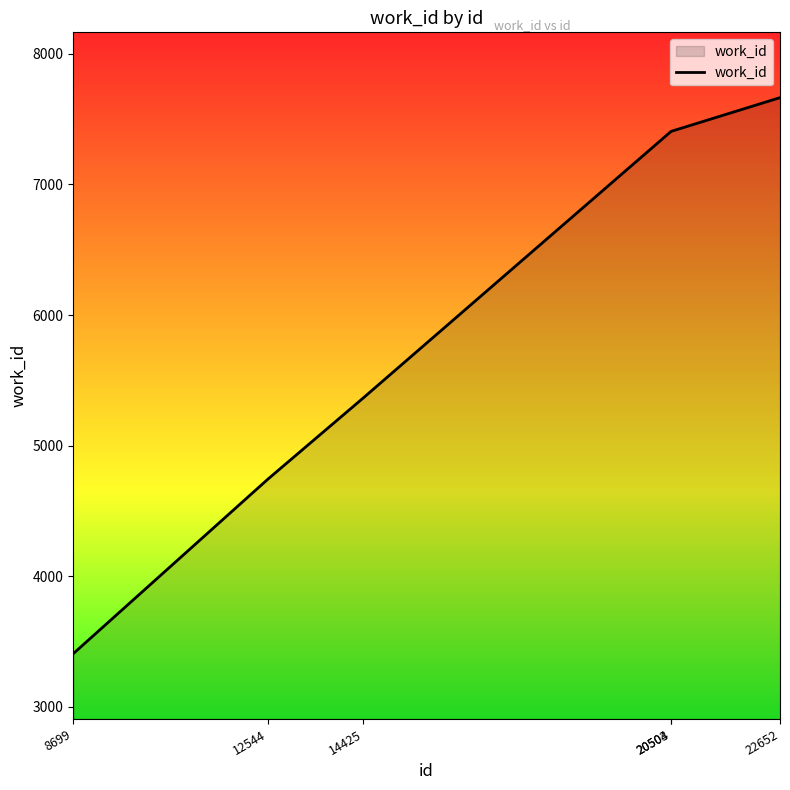

Which has a higher value, 20504 or 8699?

20504